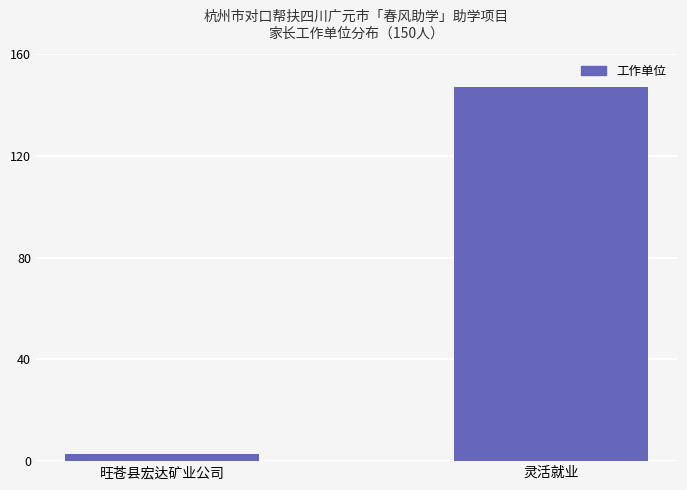

Reading left to right, list all the values displayed in this chart.

旺苍县宏达矿业公司=3	灵活就业=147